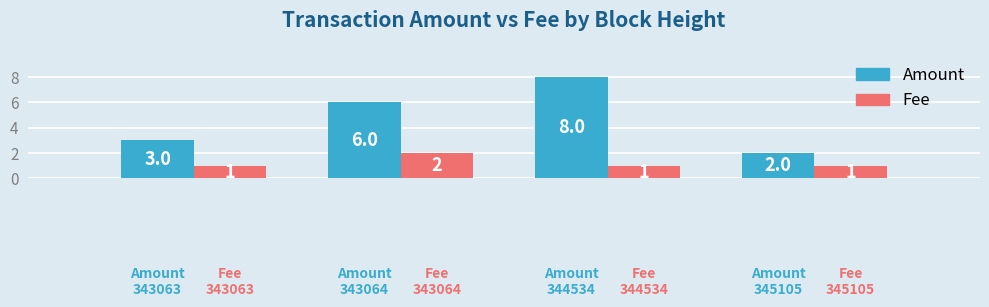

List the series in order of their peak value, highest first.

Amount, Fee